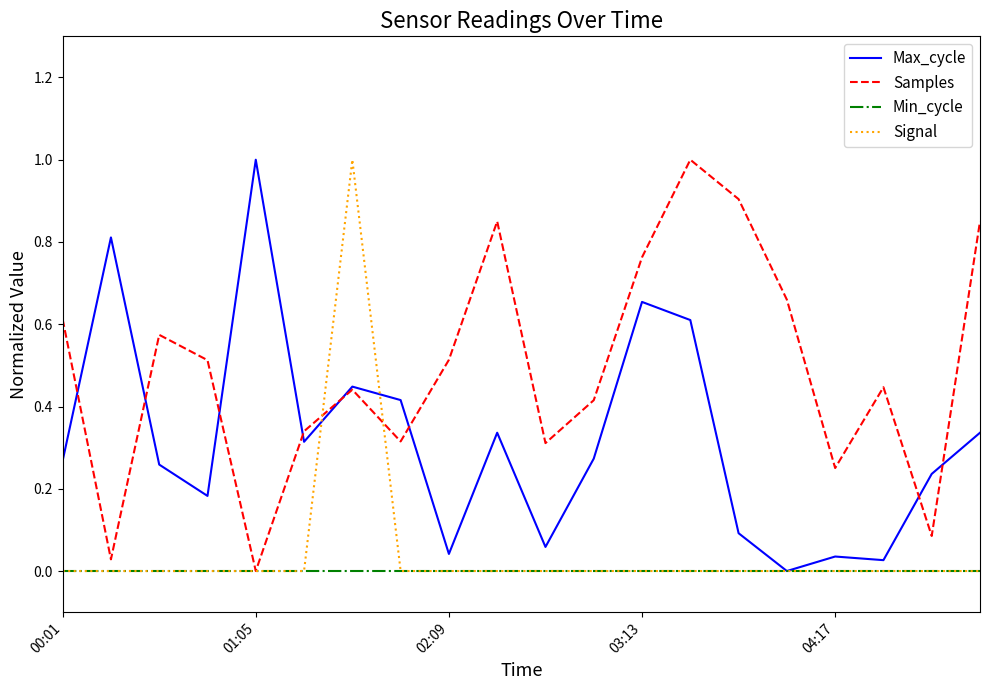

Which series has the largest total across all categories?

Samples